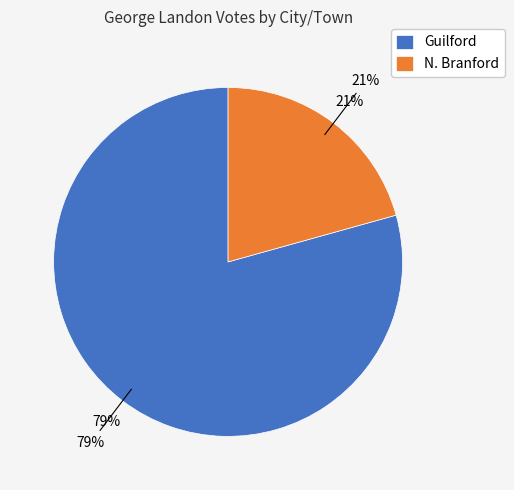

Rank the categories by value from highest to lowest.

Guilford, N. Branford